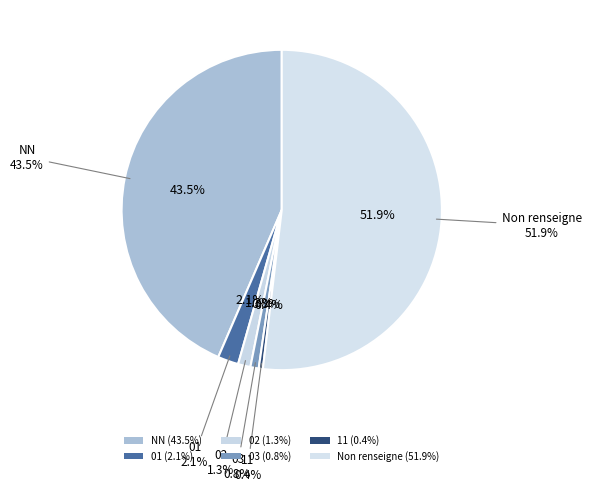

What percentage is the  slice, to the nearest percent?

52%